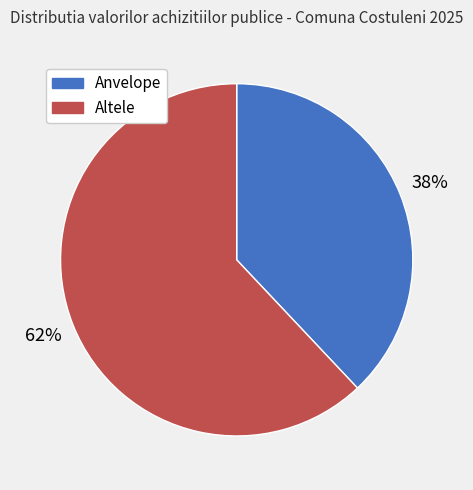

Is there any slice that represents more than half of the pie?

Yes